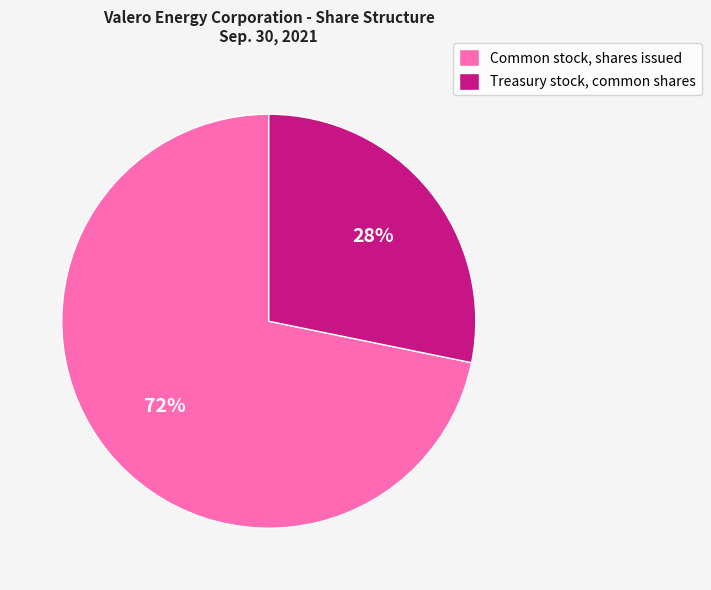

What is the majority slice?

Common stock, shares issued